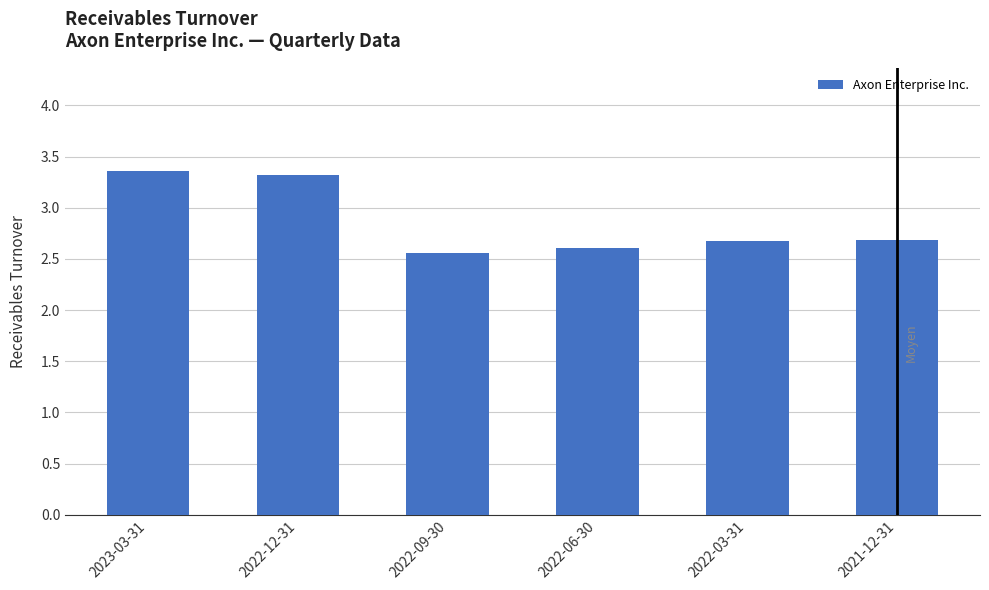

Where is the data nearest to the value 2?

2022-09-30